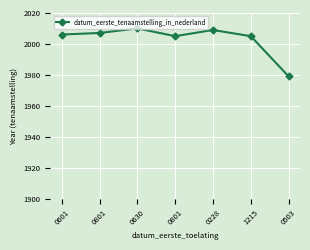

At which label is the value closest to 19945511?

1215